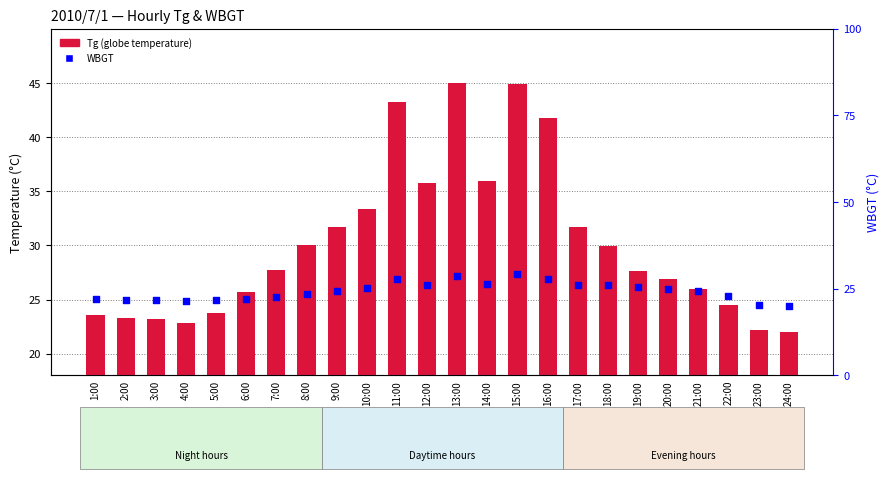

Which series has the largest total across all categories?

Tg